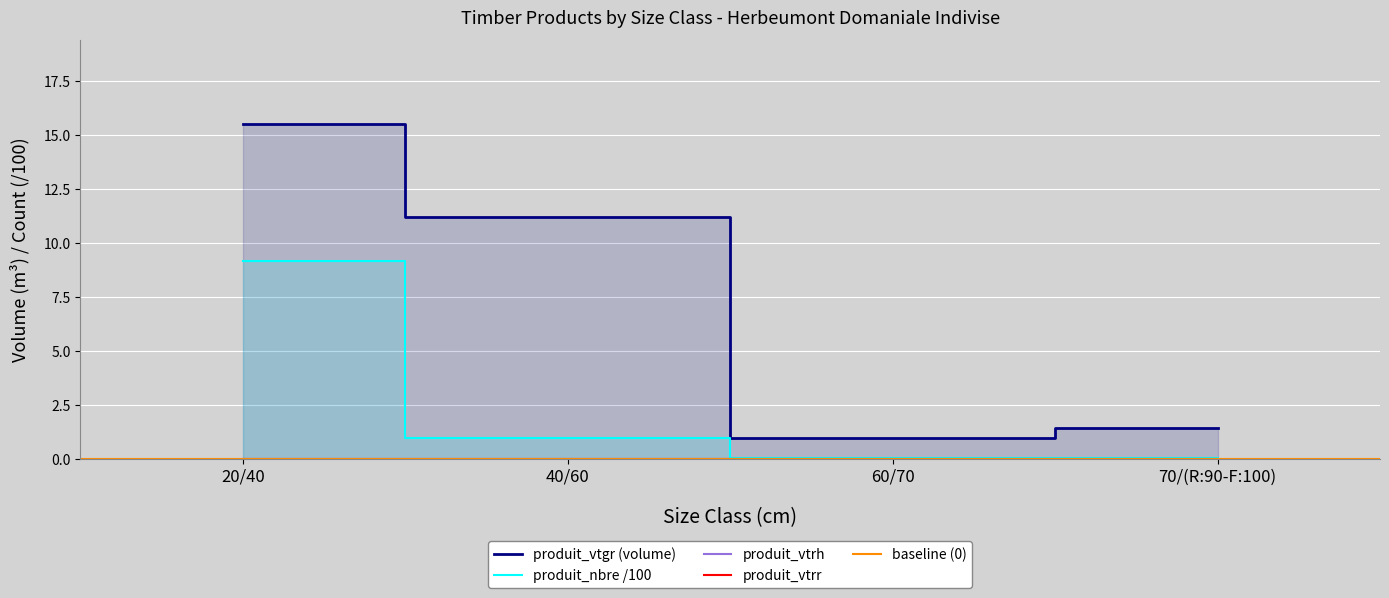

True or false: produit_nbre and produit_vtgr intersect in this chart.

False